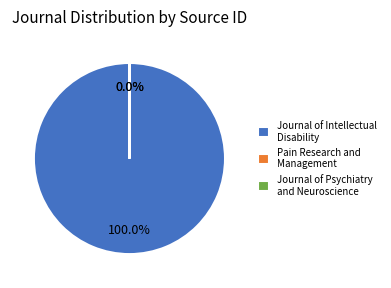

Count the number of slices in the pie.

3